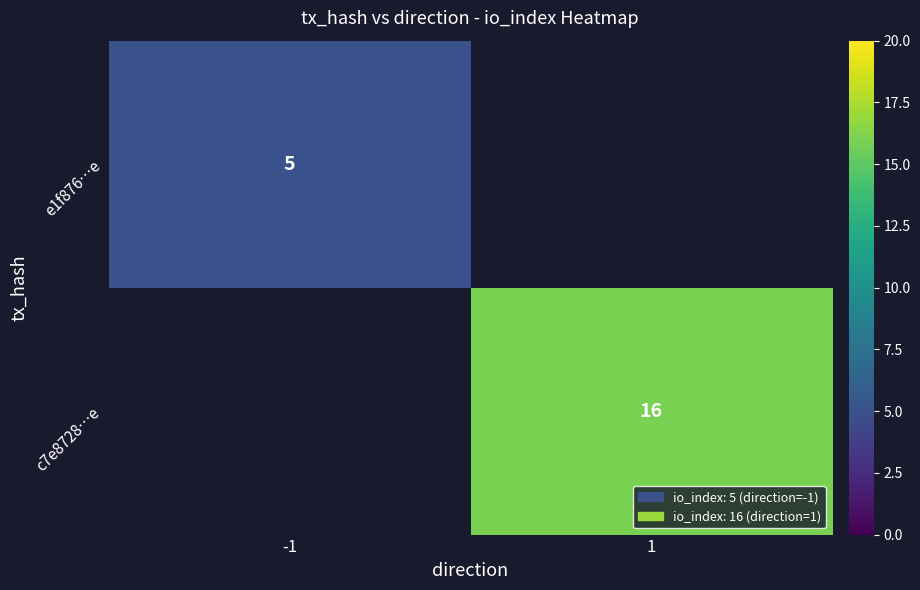

The c7e8728…e series shows 16 at 1. True or false?

True